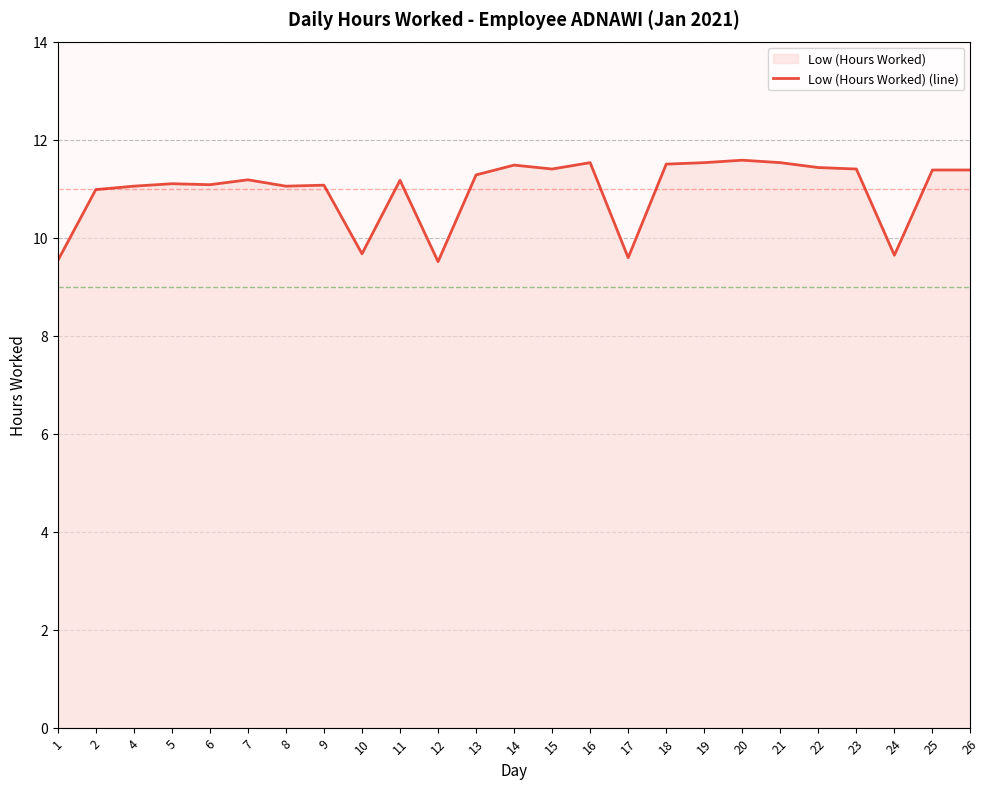

Reading right to left, what are all the values shown in this chart?

11.4	11.4	9.6	11.4	11.4	11.5	11.6	11.5	11.5	9.6	11.5	11.4	11.5	11.3	9.5	11.2	9.7	11.1	11.1	11.2	11.1	11.1	11.1	11.0	9.5